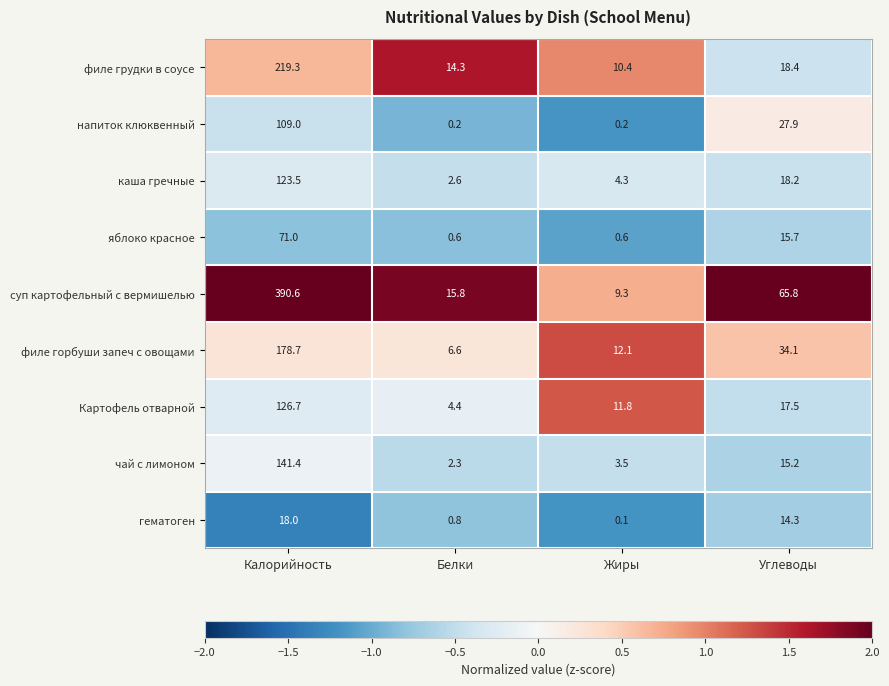

List the labels in order of Картофель отварной value, smallest first.

Белки, Жиры, Углеводы, Калорийность